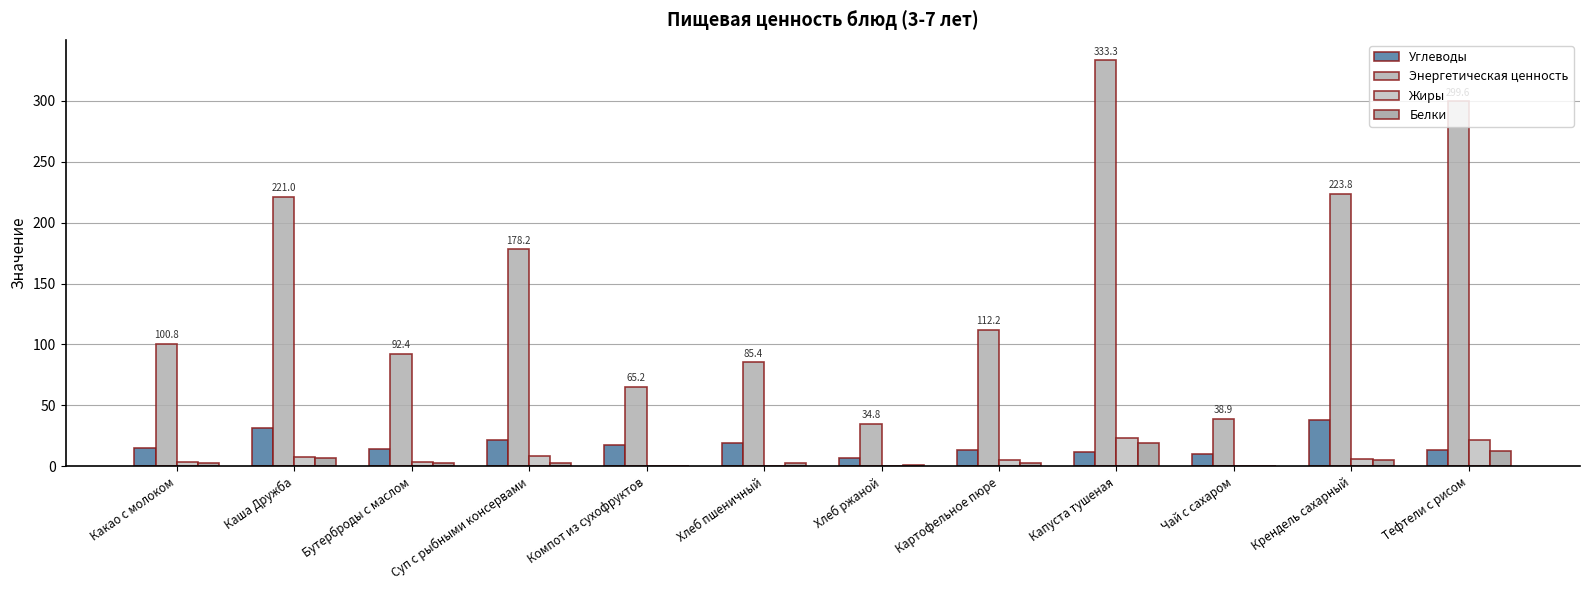

Is the value of Энергетическая ценность at Тефтели с рисом greater than the value of Жиры at Чай с сахаром?

Yes